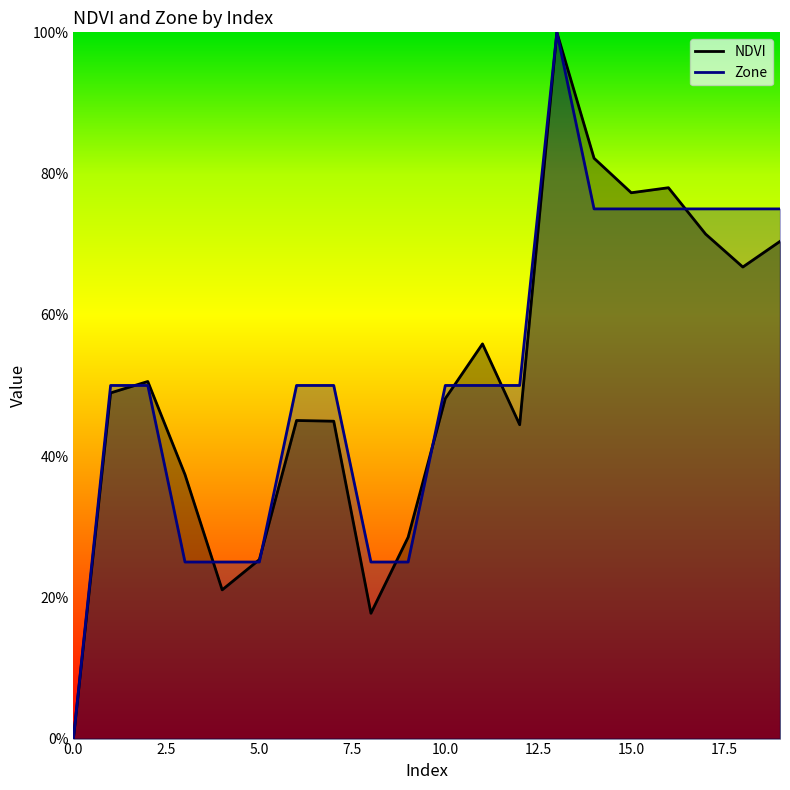

Which series has the largest total across all categories?

Zone